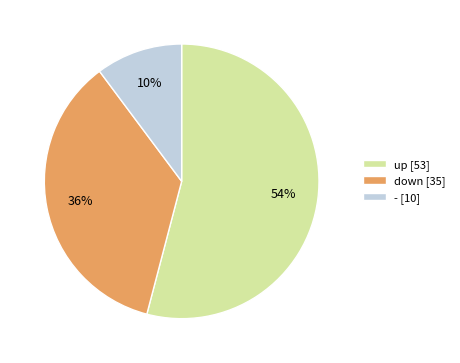

Is it true that down is 36% of the pie?

True